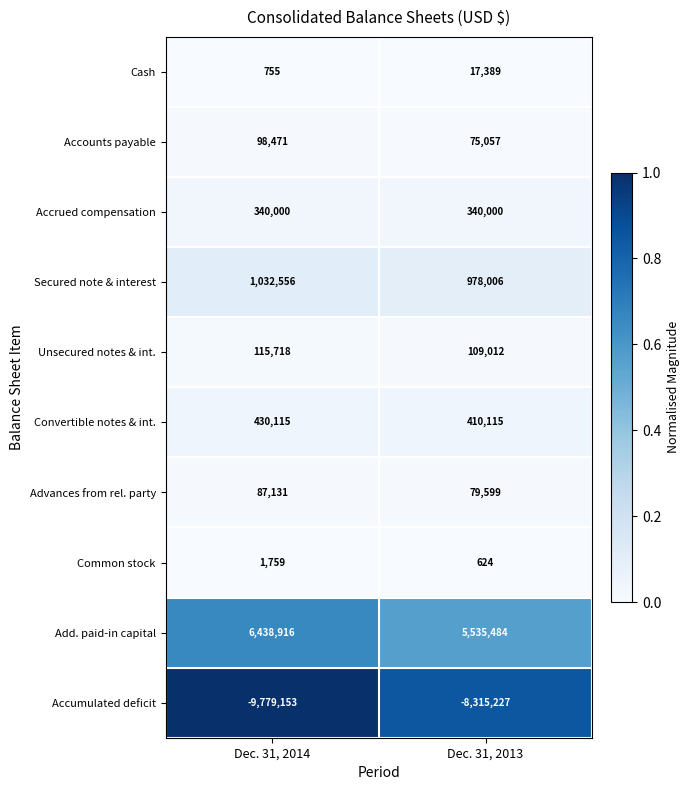

What is the greatest value displayed?

6438916